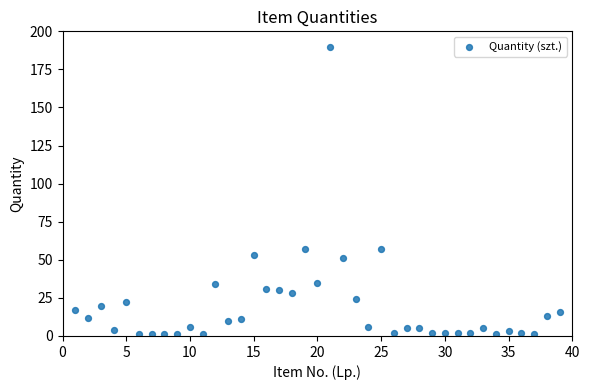

What is the range of Y values (max minus min)?

189